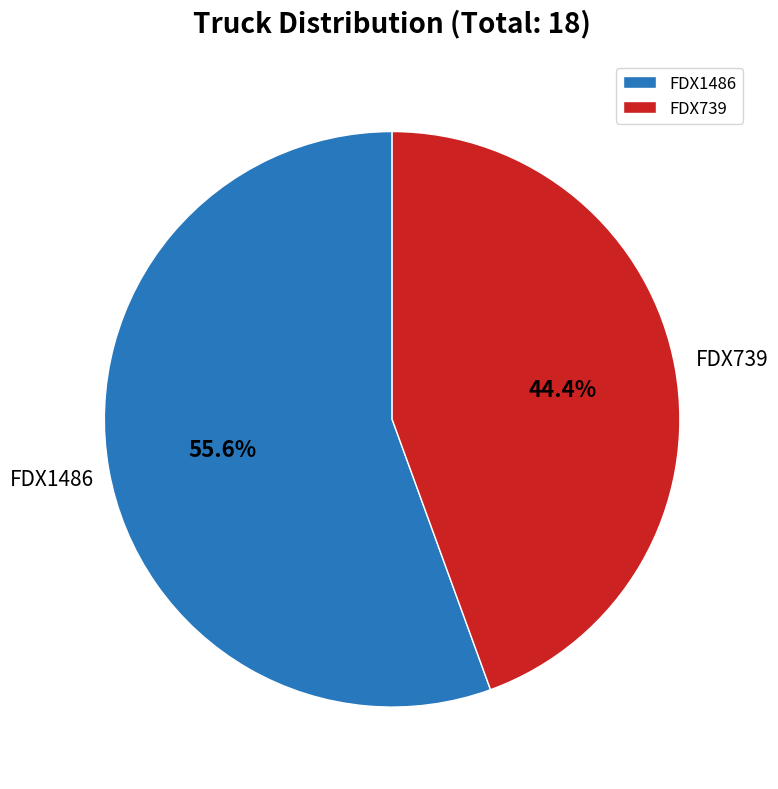

What is the total percentage of FDX739 and FDX1486?

100.0%